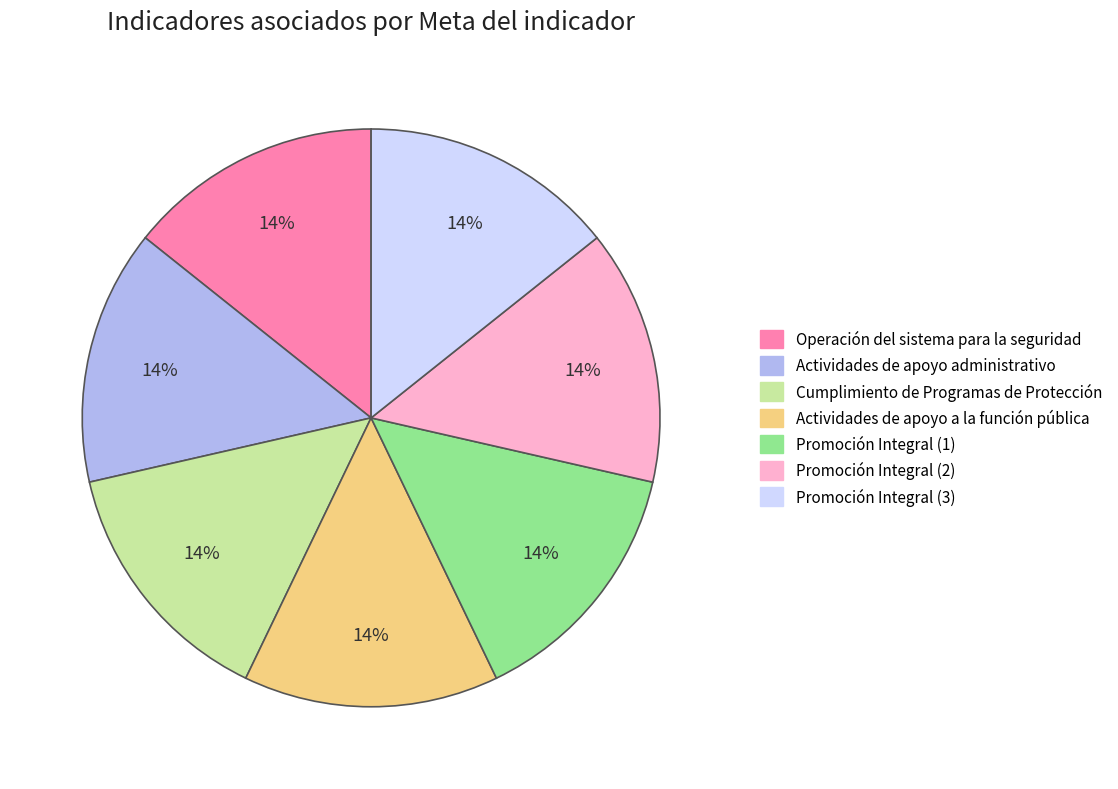

To the nearest percent, what is the average slice percentage?

14%